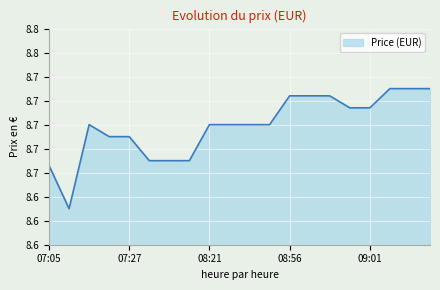

What is the minimum value shown in the chart?

8.6